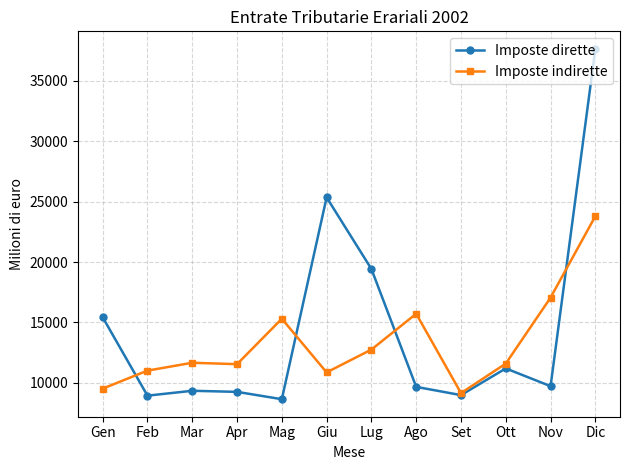

What are all the series names shown in the legend?

Imposte dirette, Imposte indirette